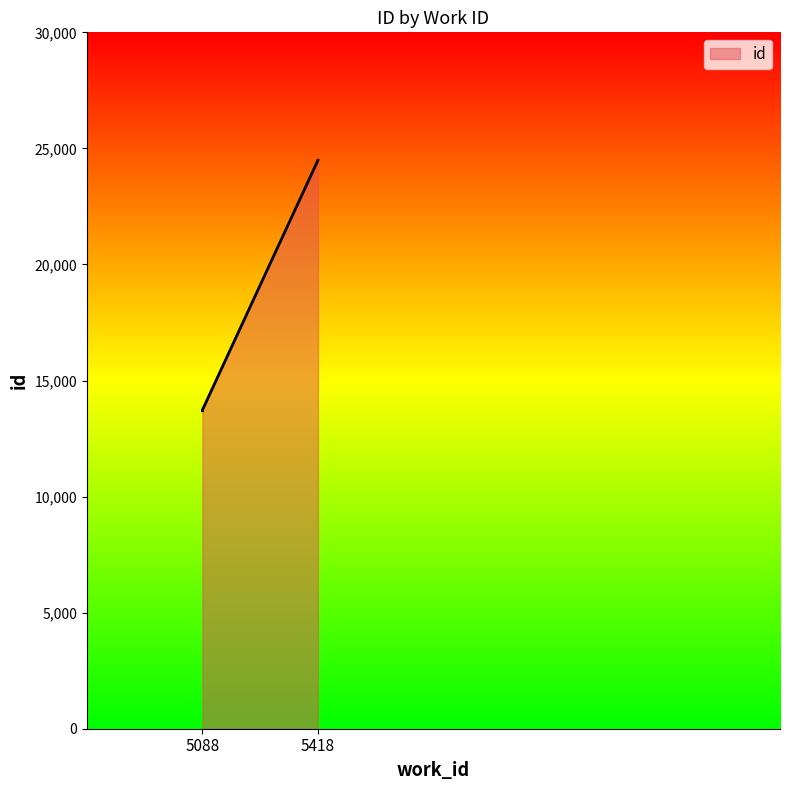

Where does the data first go above 13731?

5418